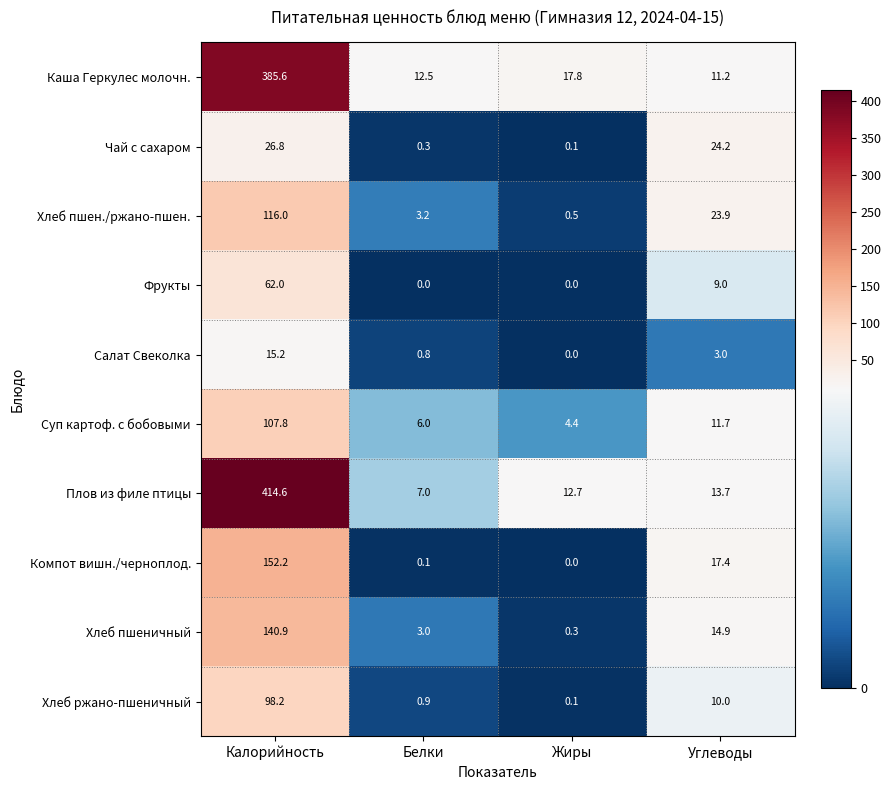

What is the difference between the highest and lowest values at Калорийность?

399.4